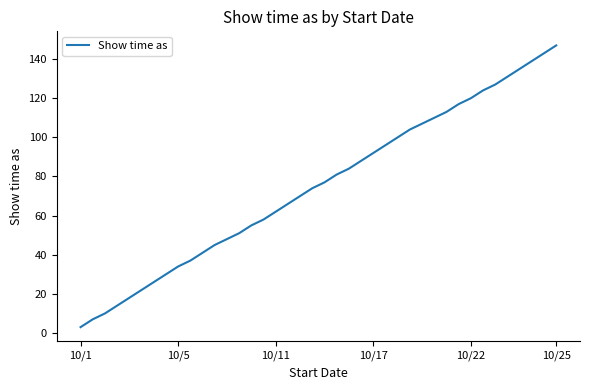

Reading right to left, transcribe all the data shown in this chart.

147	143	139	135	131	127	124	120	117	113	110	107	104	100	96	92	88	84	81	77	74	70	66	62	58	55	51	48	45	41	37	34	30	26	22	18	14	10	7	3